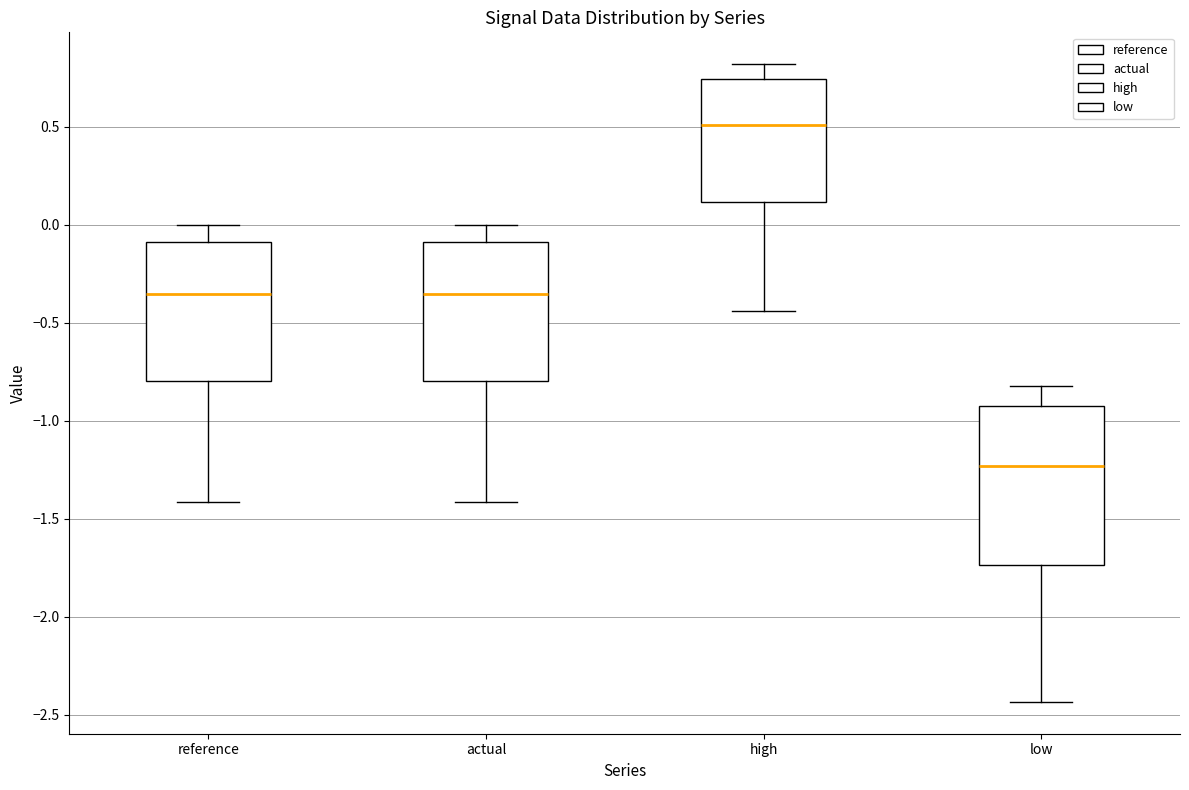

Which box is the tallest, from its lower edge to its upper edge?

low